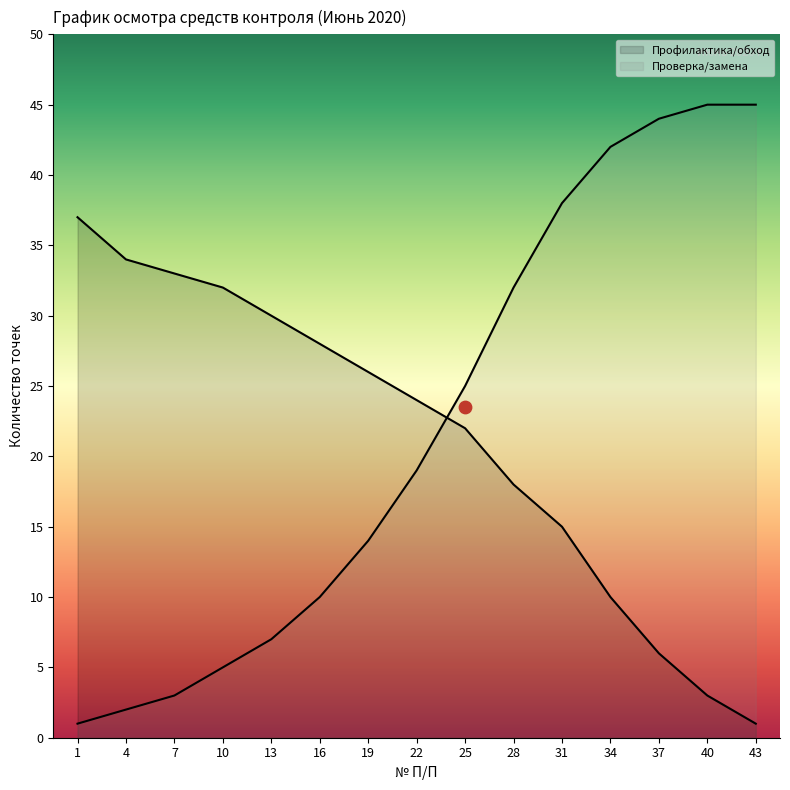

Is the value of Проверка/замена at 22 greater than the value of Профилактика/обход at 40?

Yes